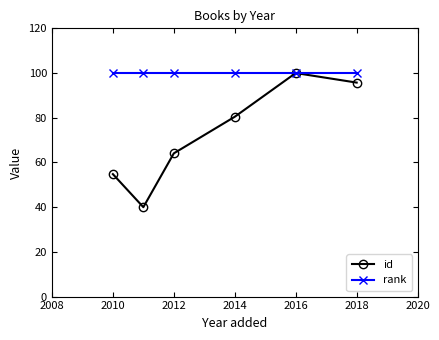

Which series has the widest spread of values?

id